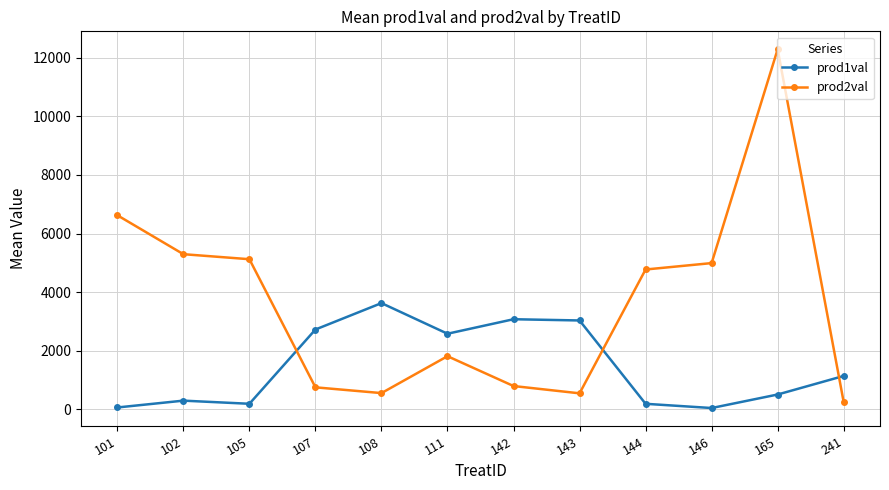

Where do prod1val and prod2val first cross each other?

105 and 107